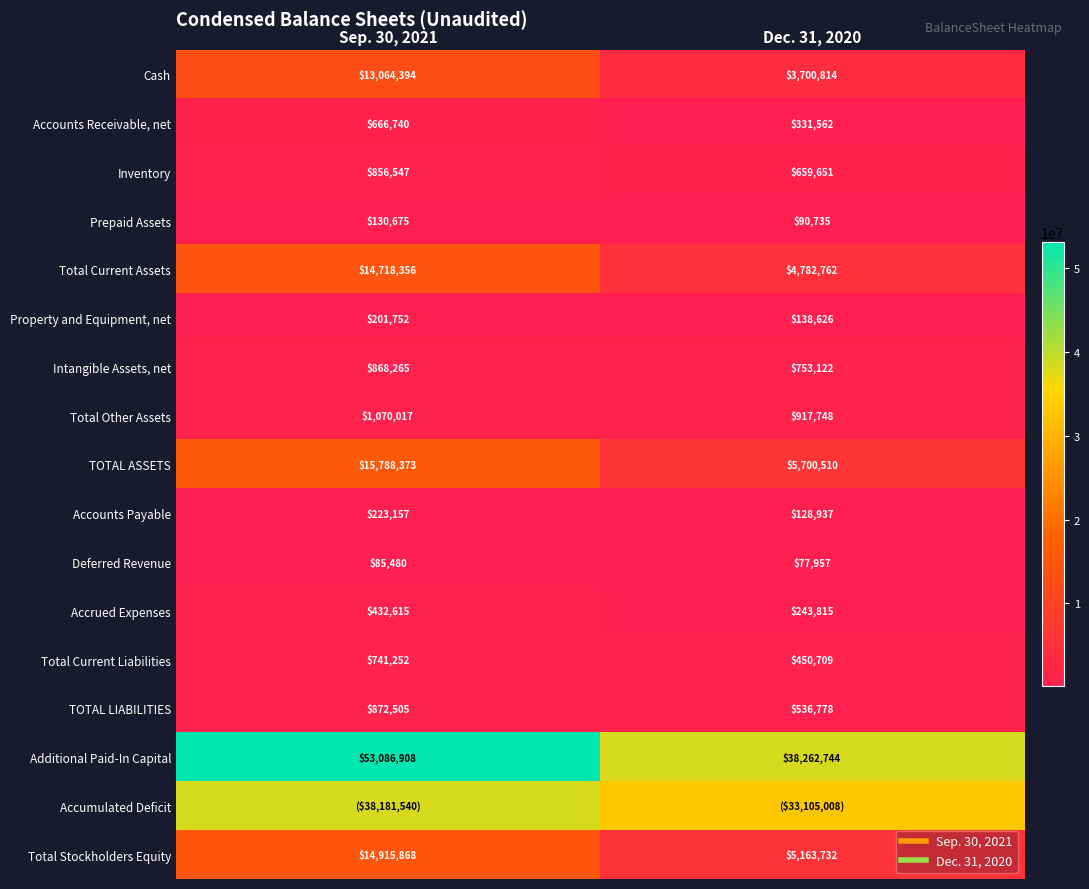

Which category has the highest value in the Accrued Expenses series?

Sep. 30, 2021